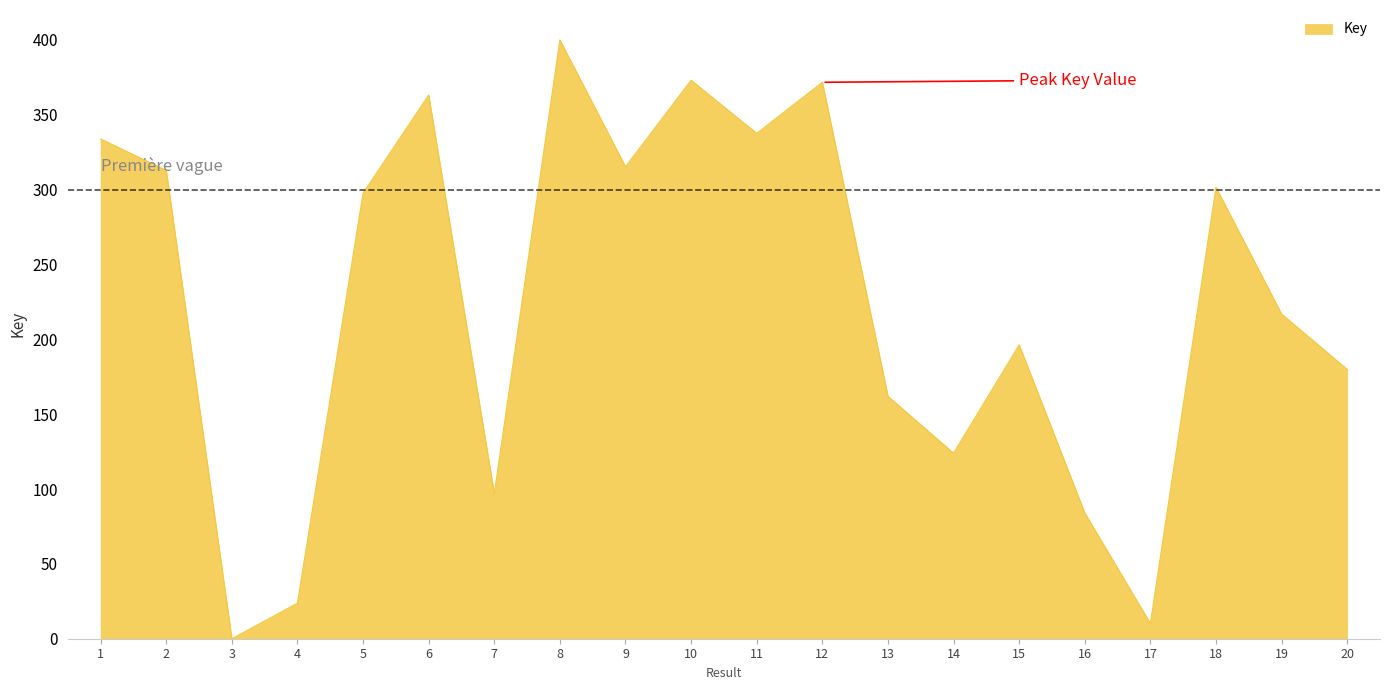

What is the maximum value shown in the chart?

400.0